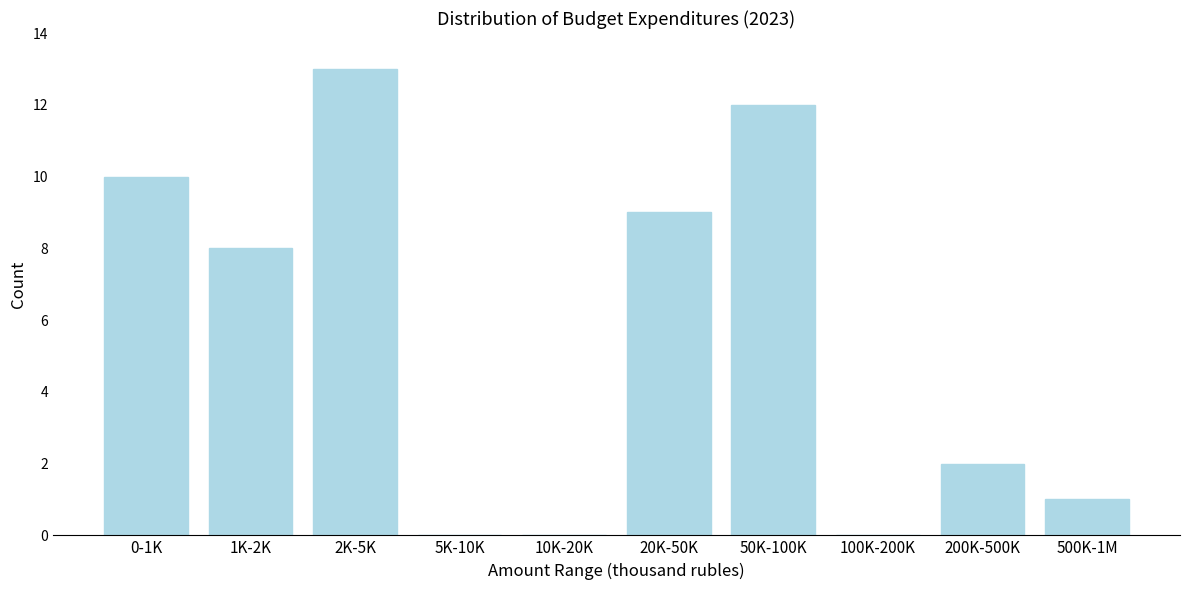

Reading left to right, transcribe all the data shown in this chart.

0-1K=10	1K-2K=8	2K-5K=13	5K-10K=0	10K-20K=0	20K-50K=9	50K-100K=12	100K-200K=0	200K-500K=2	500K-1M=1